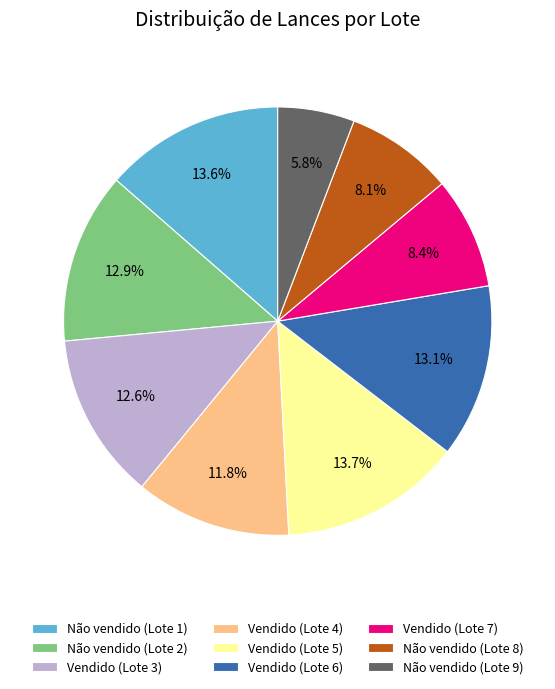

The Vendido (Lote 4) slice represents 12% of the pie. True or false?

True